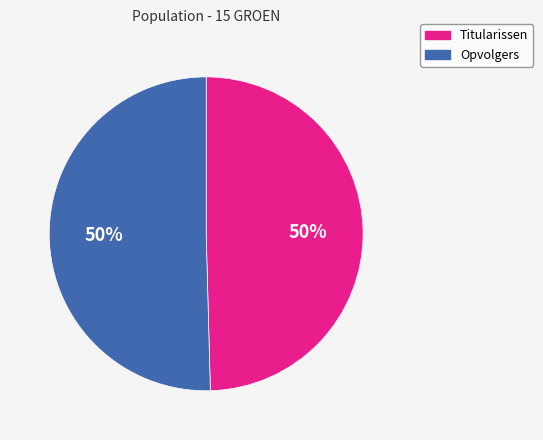

The Opvolgers slice represents 50% of the pie. True or false?

True